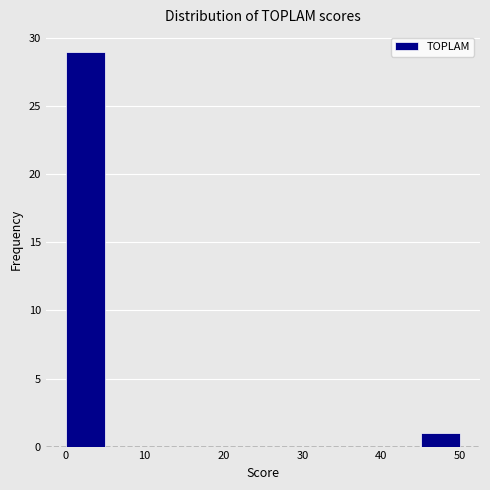

What is the height of the bar covering 0 to 5 on the x-axis? The values are not printed on the chart, so give them approximately, as read against the axis.

29